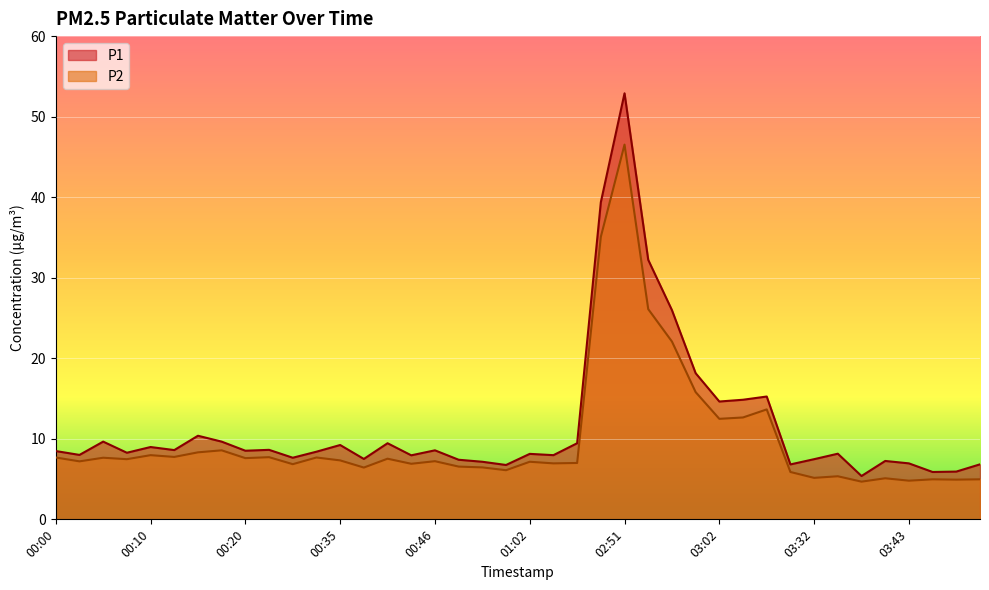

What are all the series names shown in the legend?

P1, P2